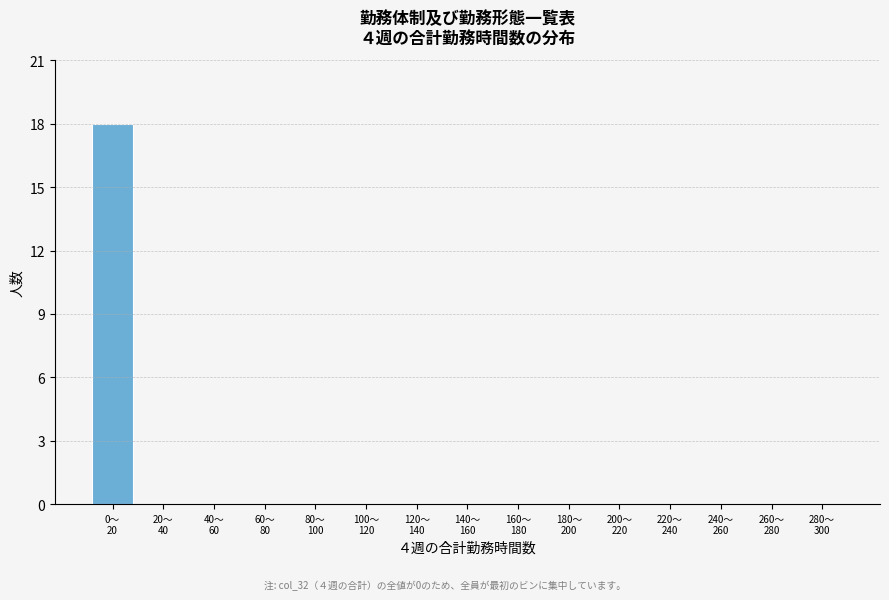

What is the sum of all values?

18